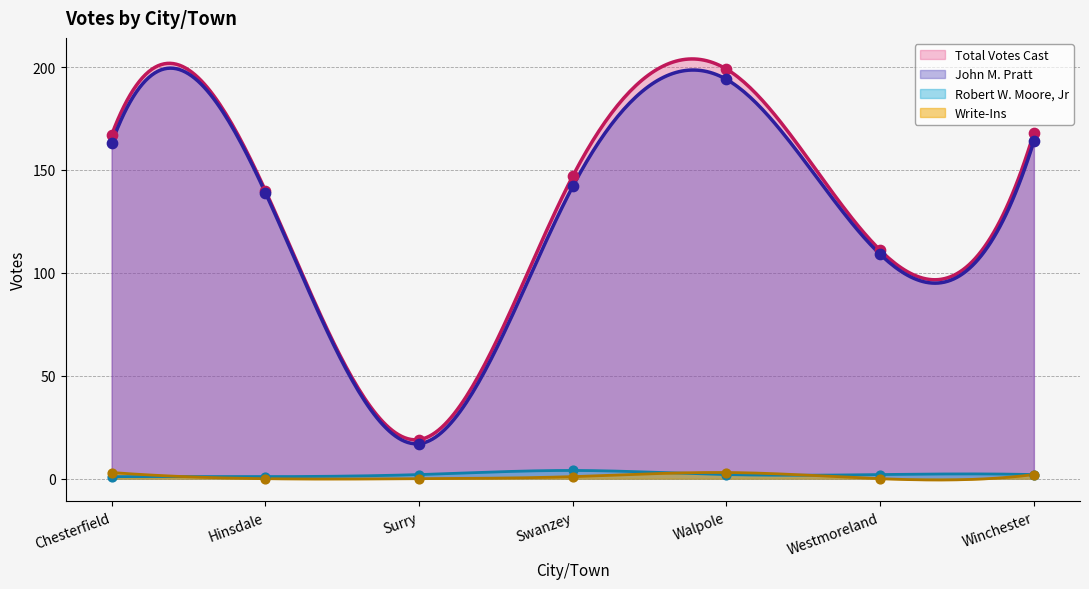

Which series has the largest Y range (max minus min)?

Total Votes Cast